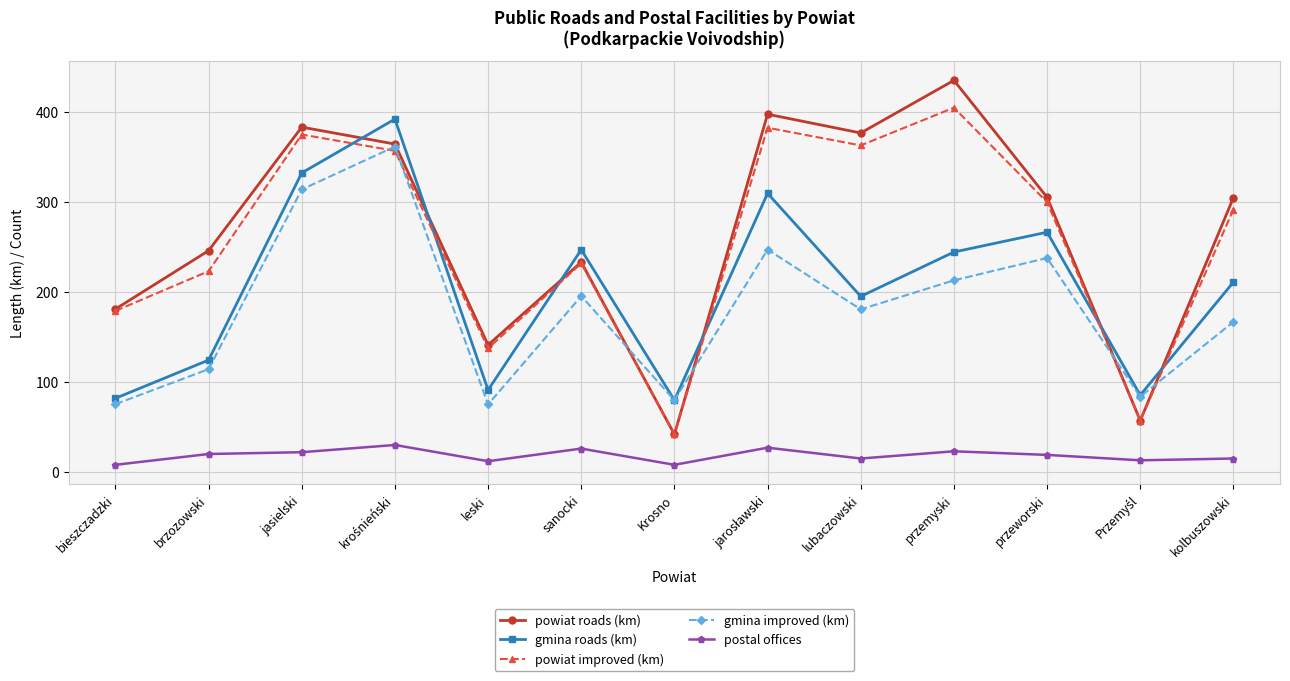

What is the minimum value for powiat improved (km)?

41.8